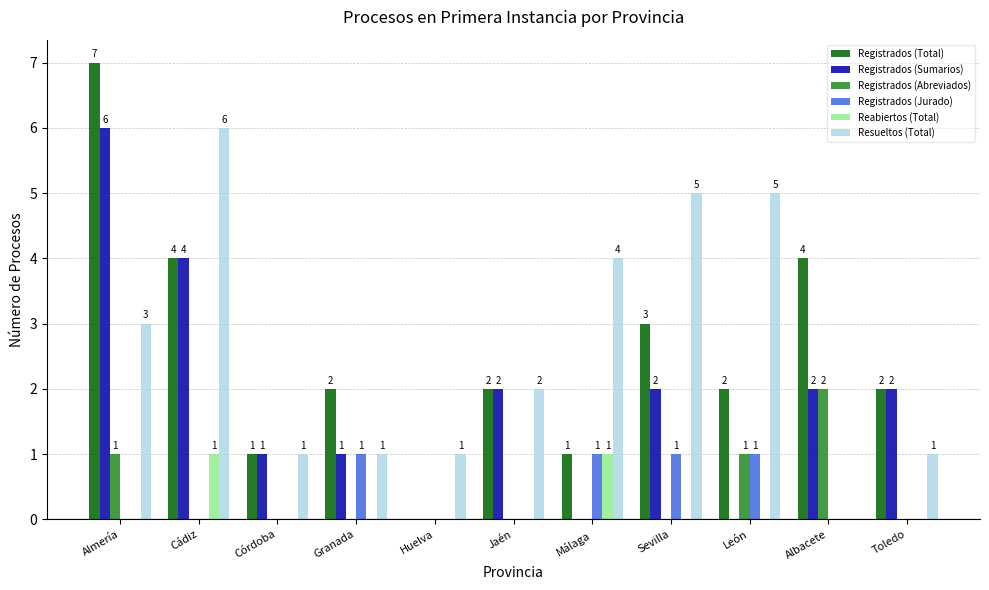

The value of Registrados (Sumarios) at Cádiz is 4. True or false?

True